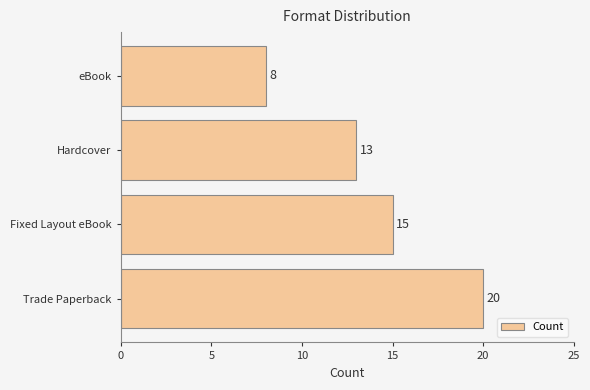

How many values are between 13 and 20?

3